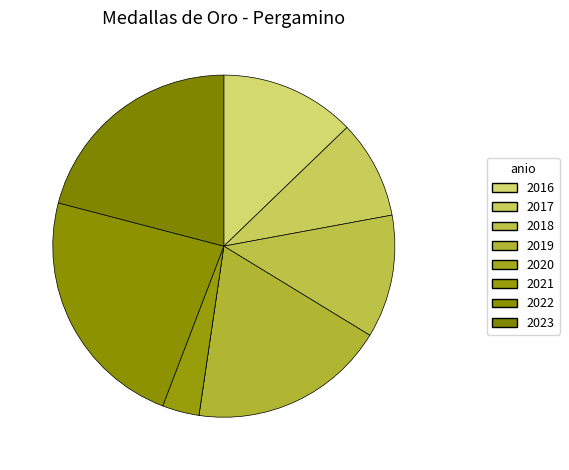

To the nearest percent, what percentage of the pie is 2016?

13%